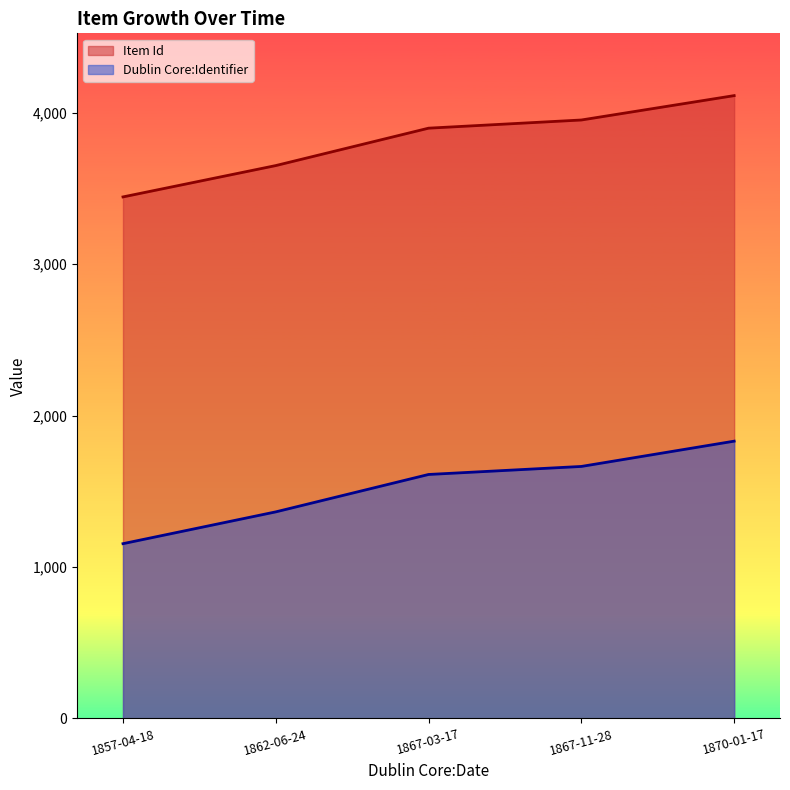

Which series has the widest spread of values?

Dublin Core:Identifier